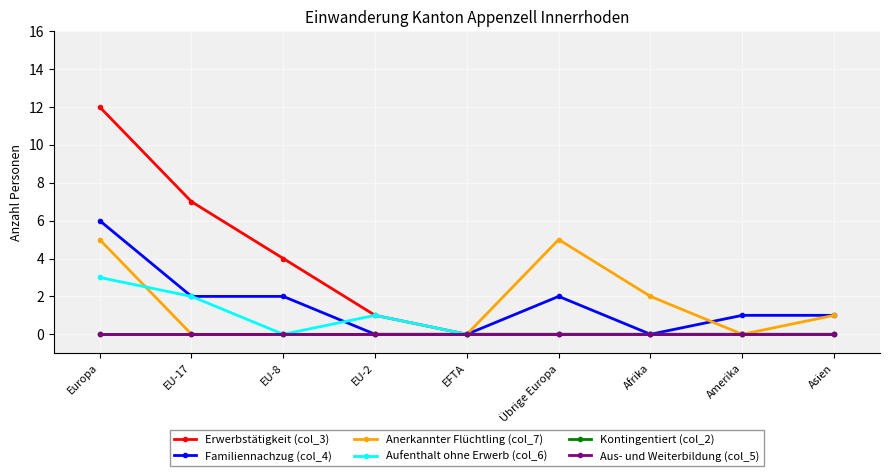

Reading right to left, extract all data points from this chart.

Erwerbstätigkeit (col_3): Asien=0	Amerika=0	Afrika=0	Übrige Europa=0	EFTA=0	EU-2=1	EU-8=4	EU-17=7	Europa=12
Familiennachzug (col_4): Asien=1	Amerika=1	Afrika=0	Übrige Europa=2	EFTA=0	EU-2=0	EU-8=2	EU-17=2	Europa=6
Anerkannter Flüchtling (col_7): Asien=1	Amerika=0	Afrika=2	Übrige Europa=5	EFTA=0	EU-2=0	EU-8=0	EU-17=0	Europa=5
Aufenthalt ohne Erwerb (col_6): Asien=0	Amerika=0	Afrika=0	Übrige Europa=0	EFTA=0	EU-2=1	EU-8=0	EU-17=2	Europa=3
Kontingentiert (col_2): Asien=0	Amerika=0	Afrika=0	Übrige Europa=0	EFTA=0	EU-2=0	EU-8=0	EU-17=0	Europa=0
Aus- und Weiterbildung (col_5): Asien=0	Amerika=0	Afrika=0	Übrige Europa=0	EFTA=0	EU-2=0	EU-8=0	EU-17=0	Europa=0